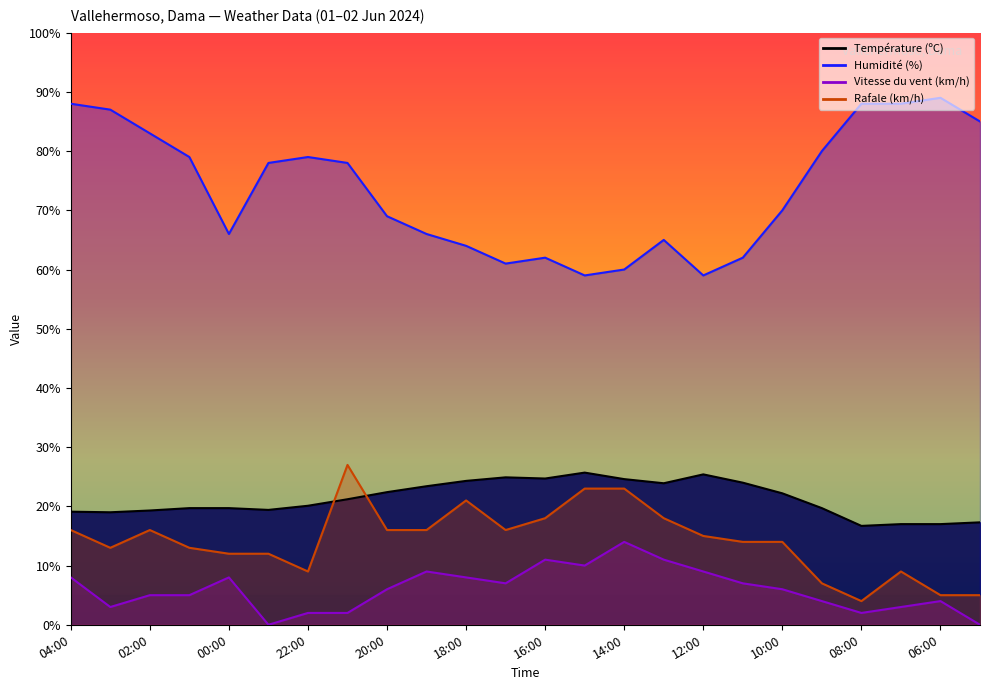

What is the label of the 9th point from the left?

20:00